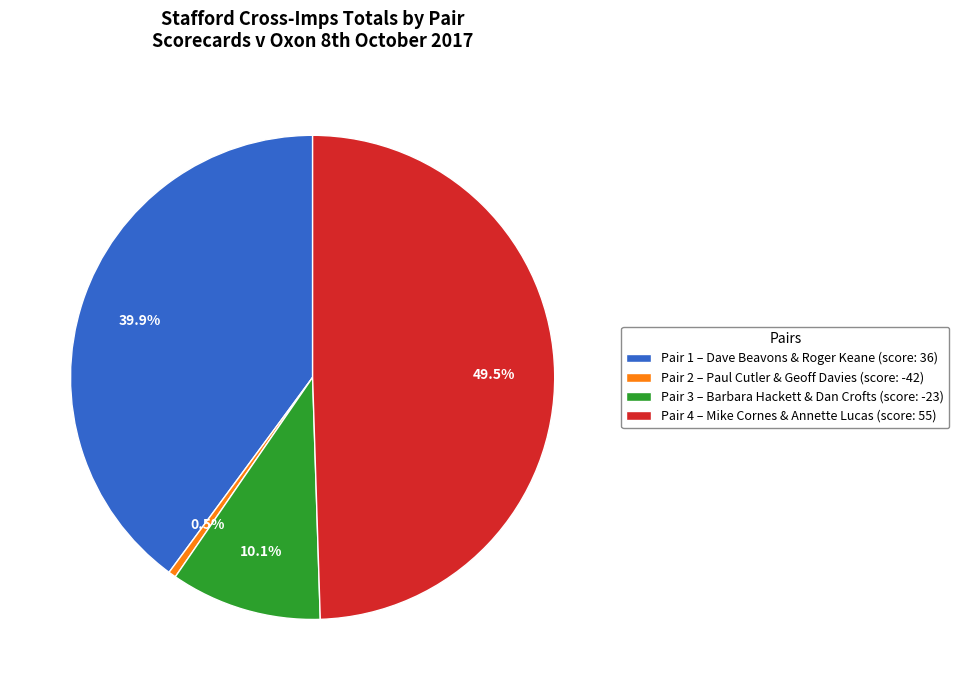

Count the number of slices in the pie.

4